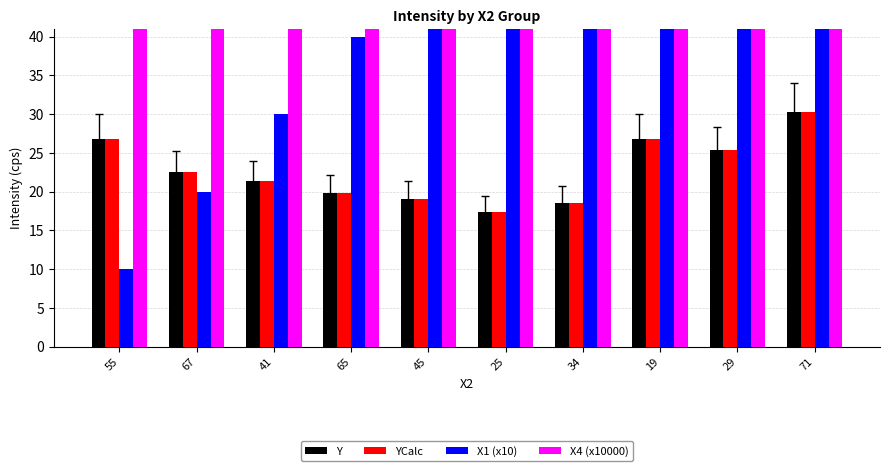

What is the sum of all Y values?

228.1